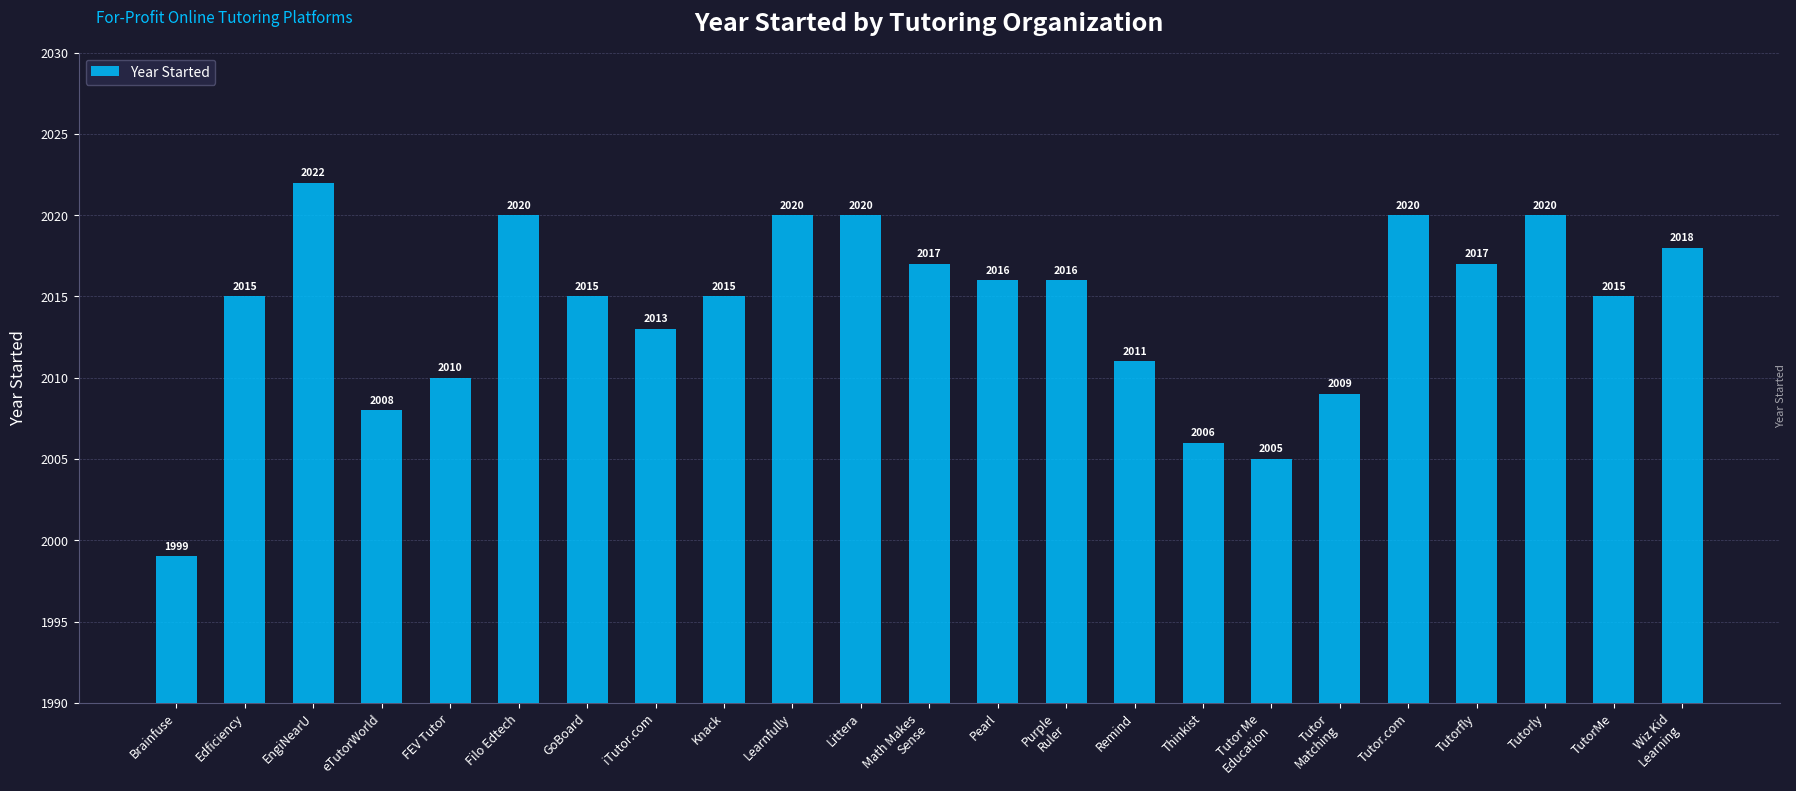

Which has a higher value, Thinkist or GoBoard?

GoBoard